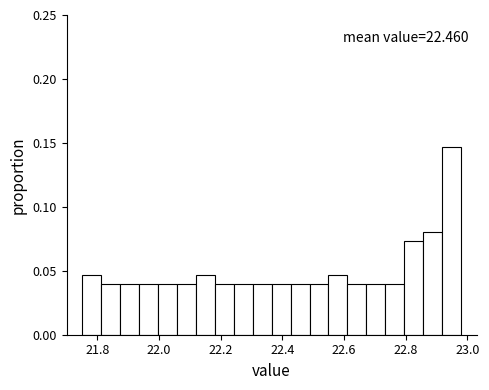

Around what value on the x-axis is the tallest bar? Give the approximate position of its centre, as read against the axis.

22.94